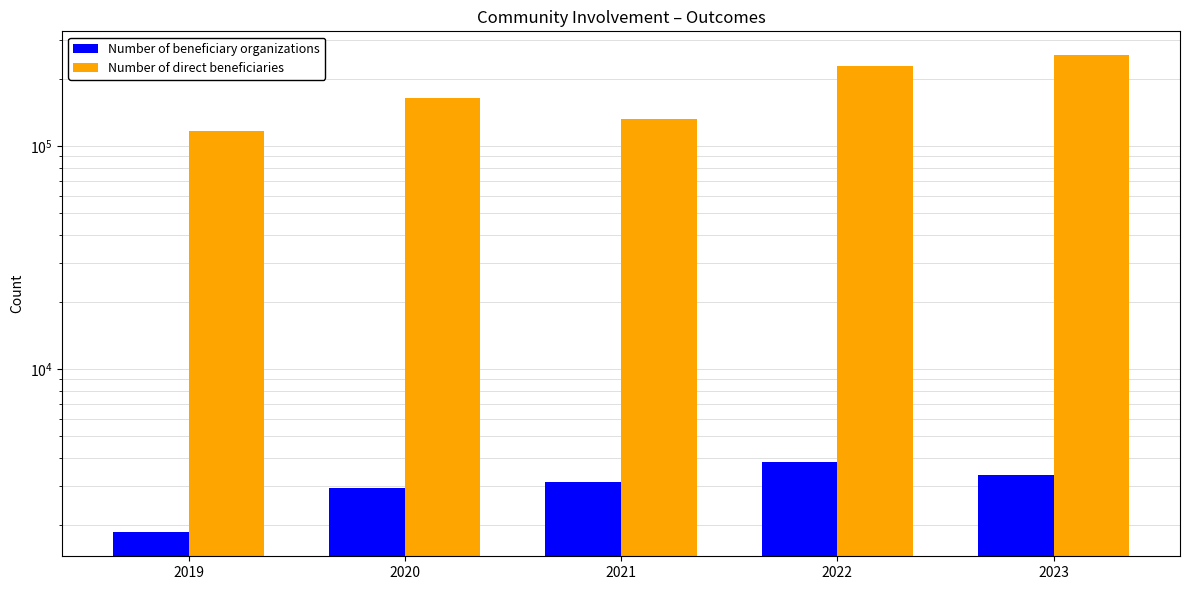

What value does the Number of direct beneficiaries series have at 2020, to the nearest 10?

163500